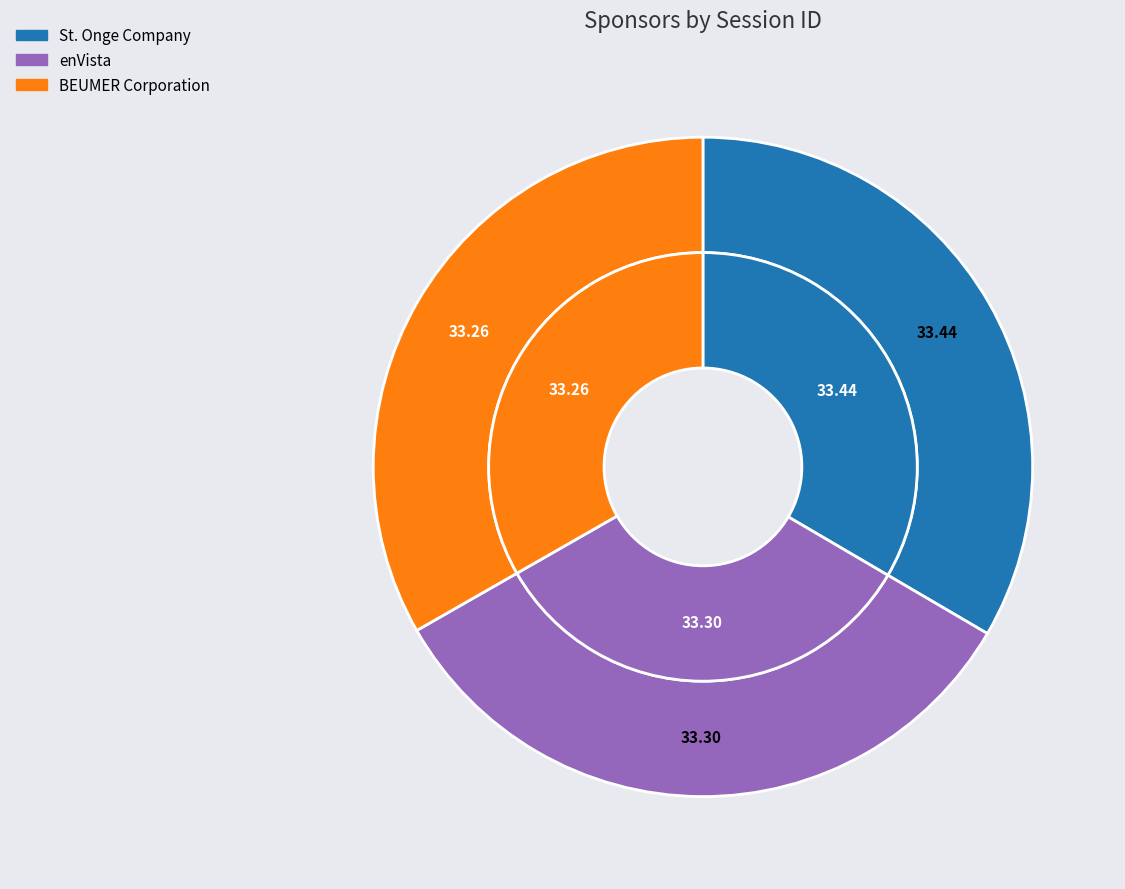

How many segments does this pie chart have?

3